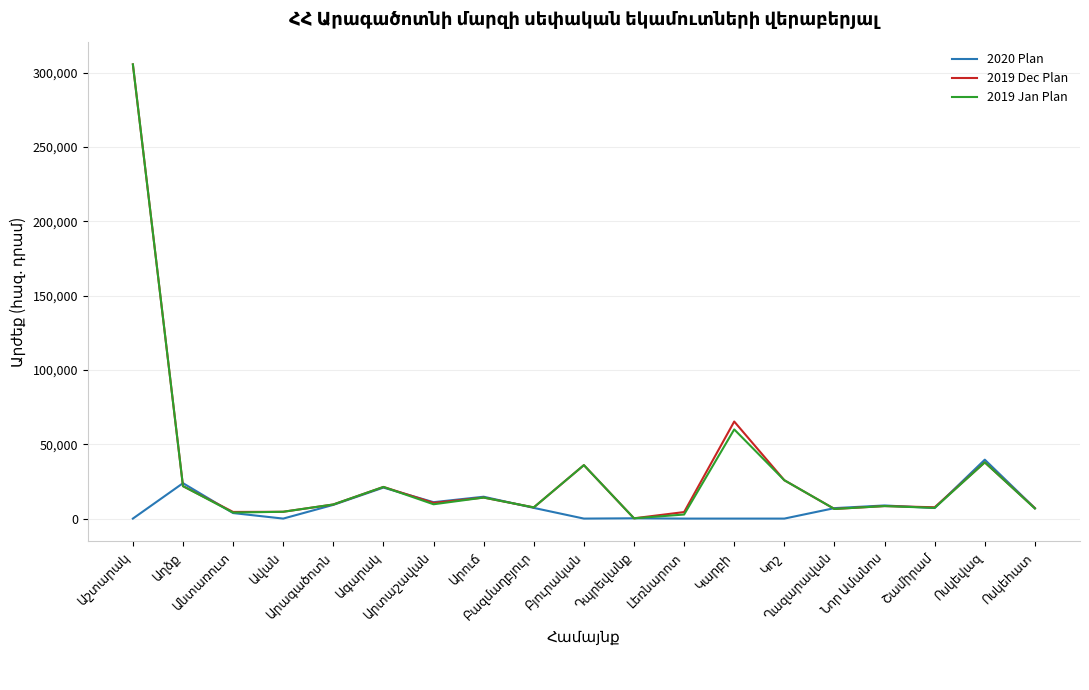

What is the greatest value displayed?

305670.0